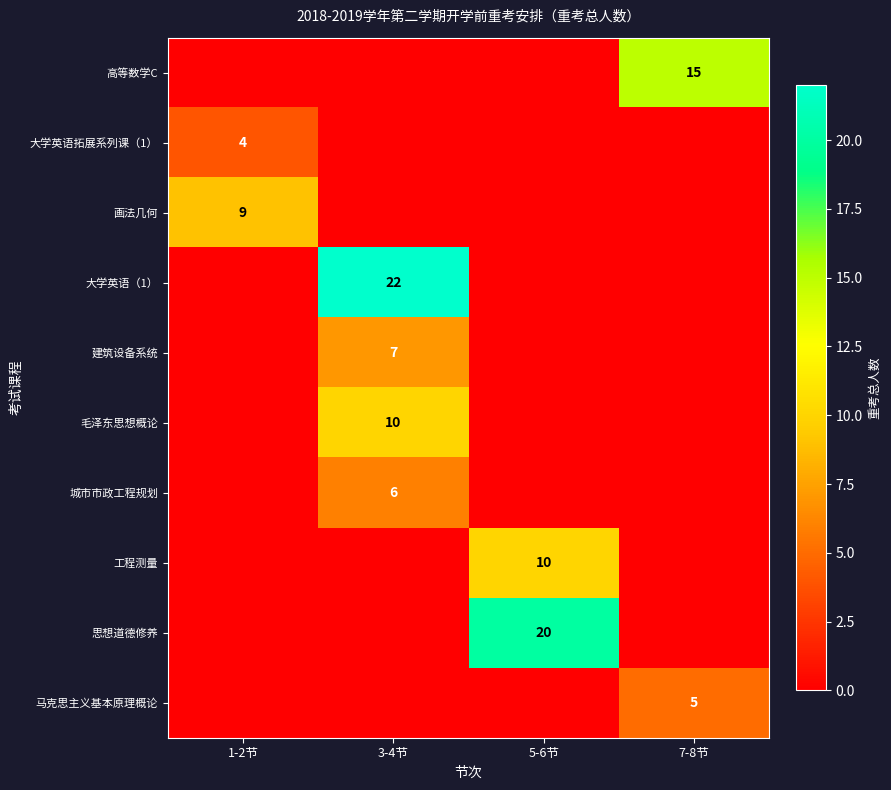

True or false: 建筑设备系统 has a value of 10 at 3-4节.

False